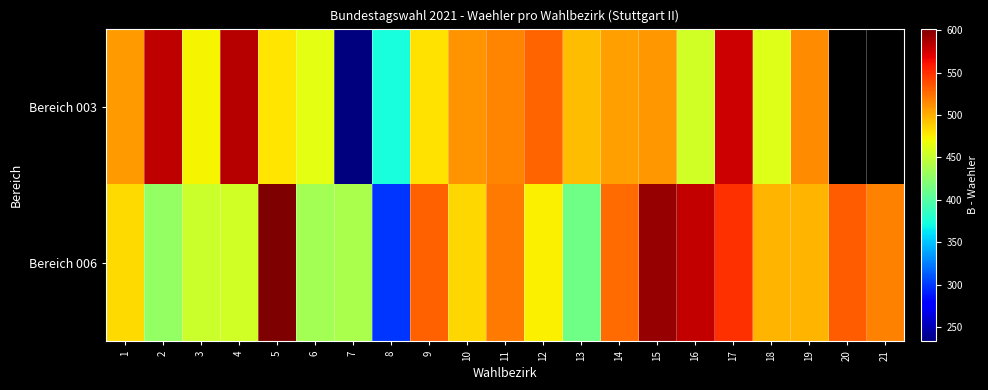

Rank the series by their maximum value, from highest to lowest.

Bereich 006, Bereich 003